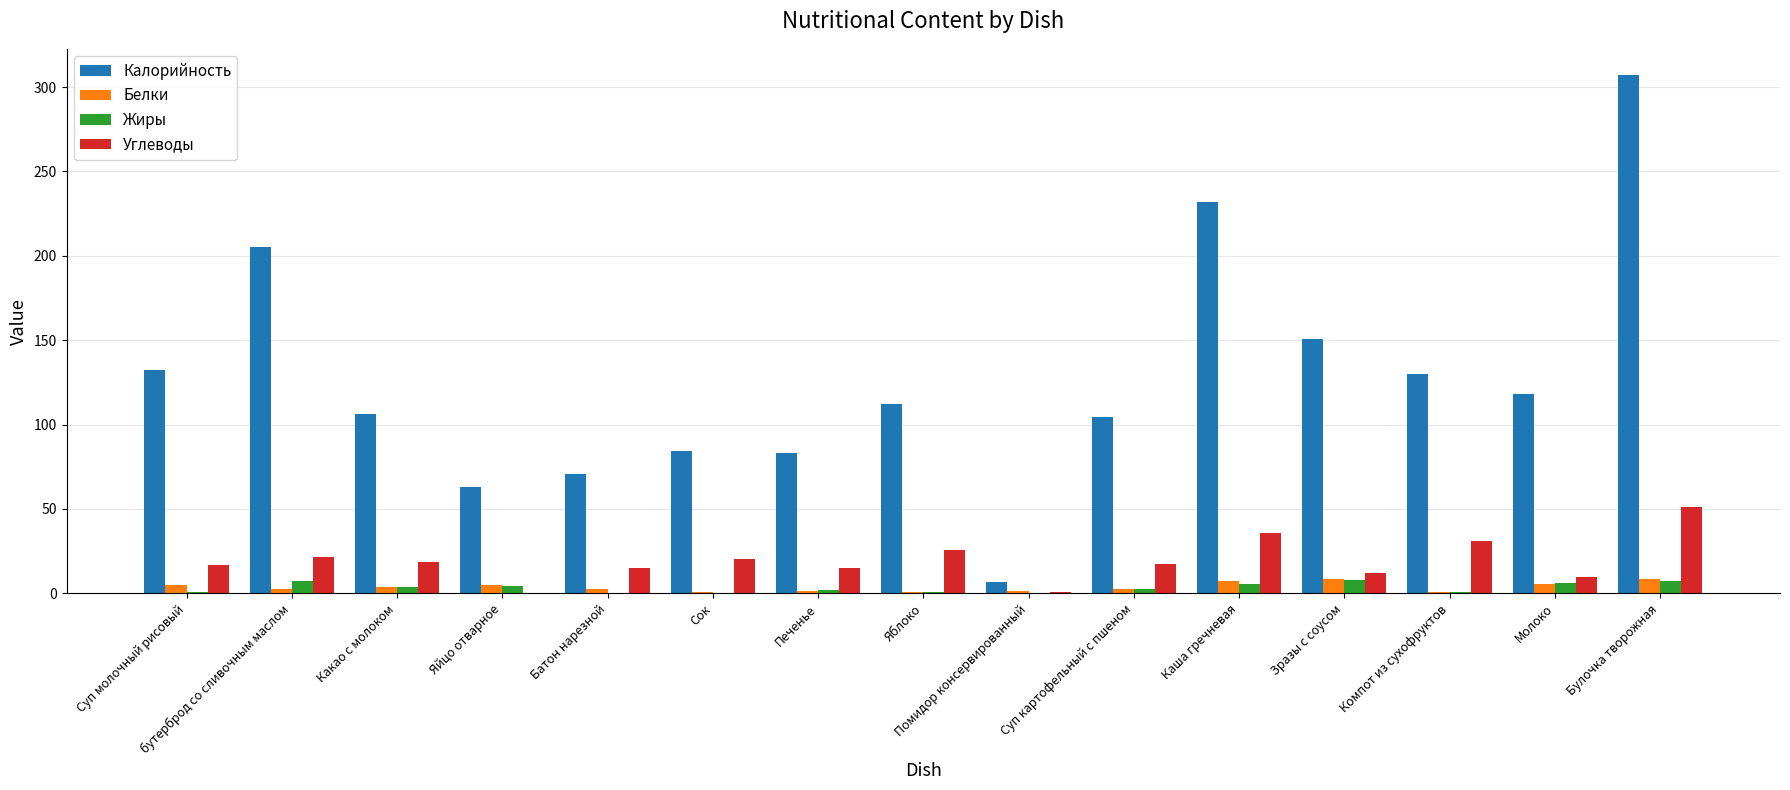

Is it true that Калорийность equals 205.0 at бутерброд со сливочным маслом?

True